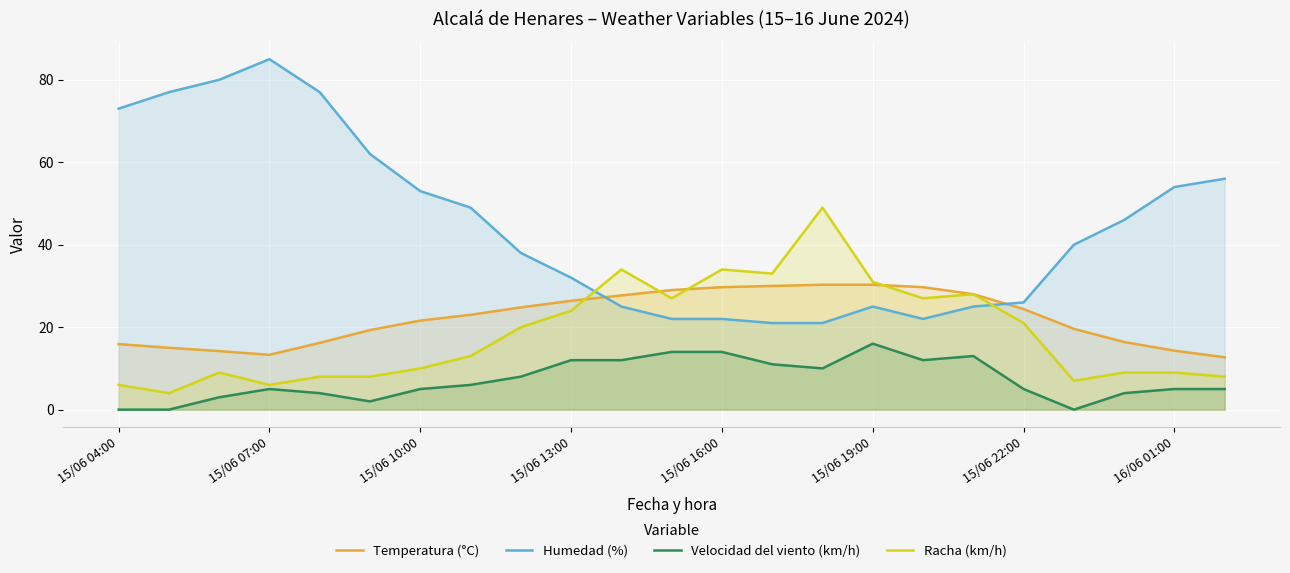

Is the value of Velocidad del viento (km/h) at 15/06 04:00 greater than the value of Racha (km/h) at 15/06 16:00?

No